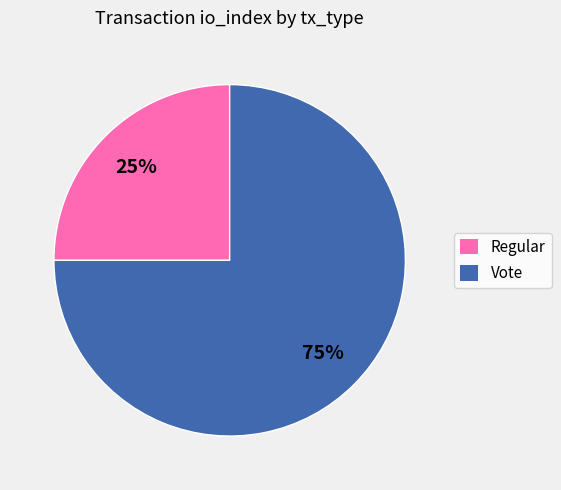

True or false: Vote accounts for 75% of the total.

True